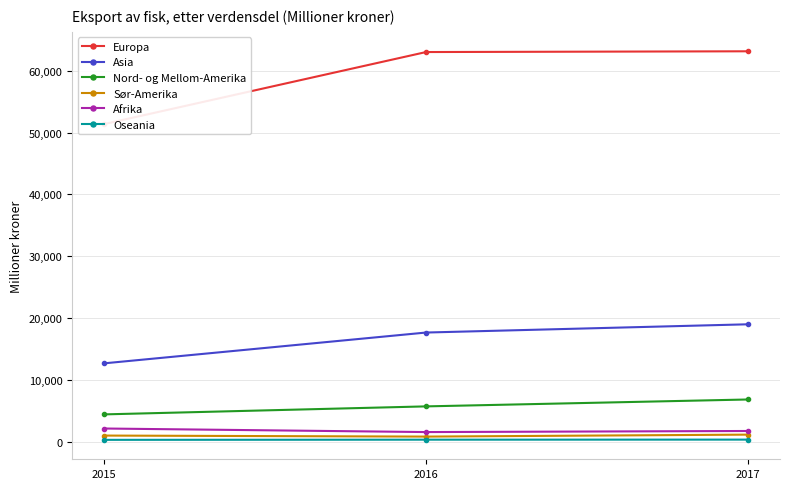

Reading left to right, list all the values displayed in this chart.

Europa: 2015=51375	2016=63013	2017=63135
Asia: 2015=12689	2016=17666	2017=18998
Nord- og Mellom-Amerika: 2015=4434	2016=5728	2017=6842
Sør-Amerika: 2015=1009	2016=843	2017=1161
Afrika: 2015=2150	2016=1575	2017=1750
Oseania: 2015=317	2016=345	2017=355